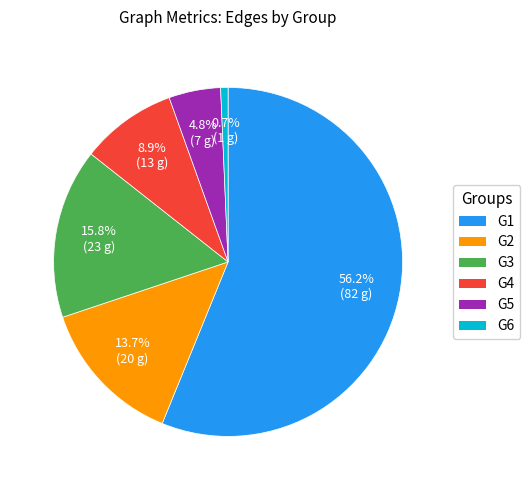

Does any single category account for the majority?

Yes